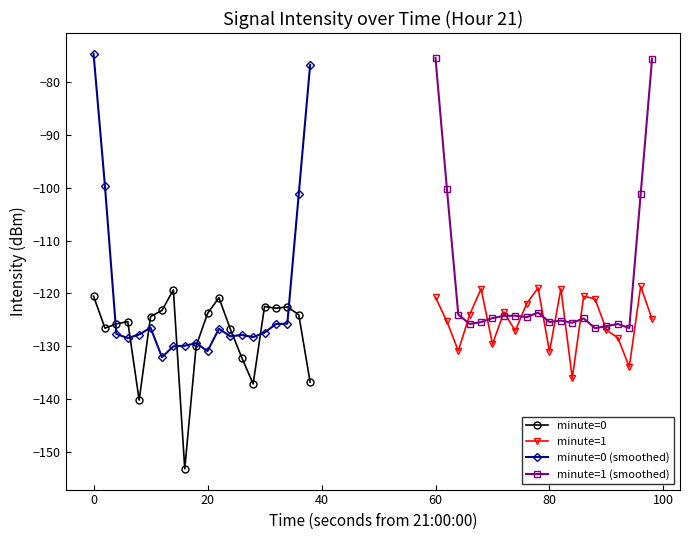

What is the lowest value of the minute=0 (smoothed) series?

-132.1